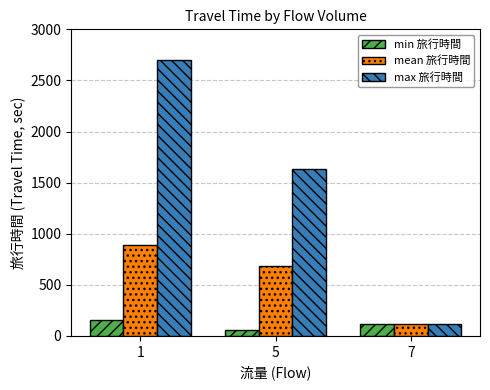

At which category is the sum across all series the highest?

1